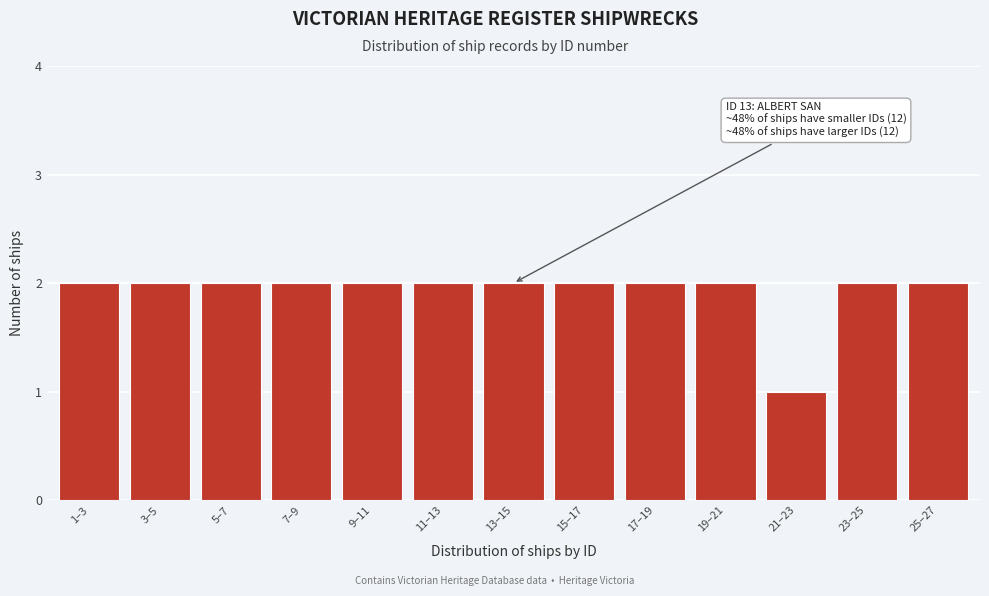

Reading left to right, transcribe all the data shown in this chart.

2	2	2	2	2	2	2	2	2	2	1	2	2